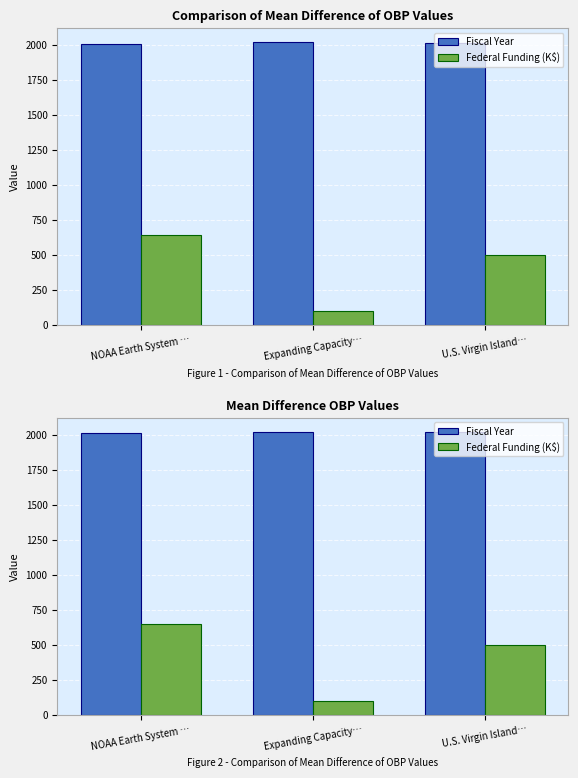

Count the number of data series in this chart.

2